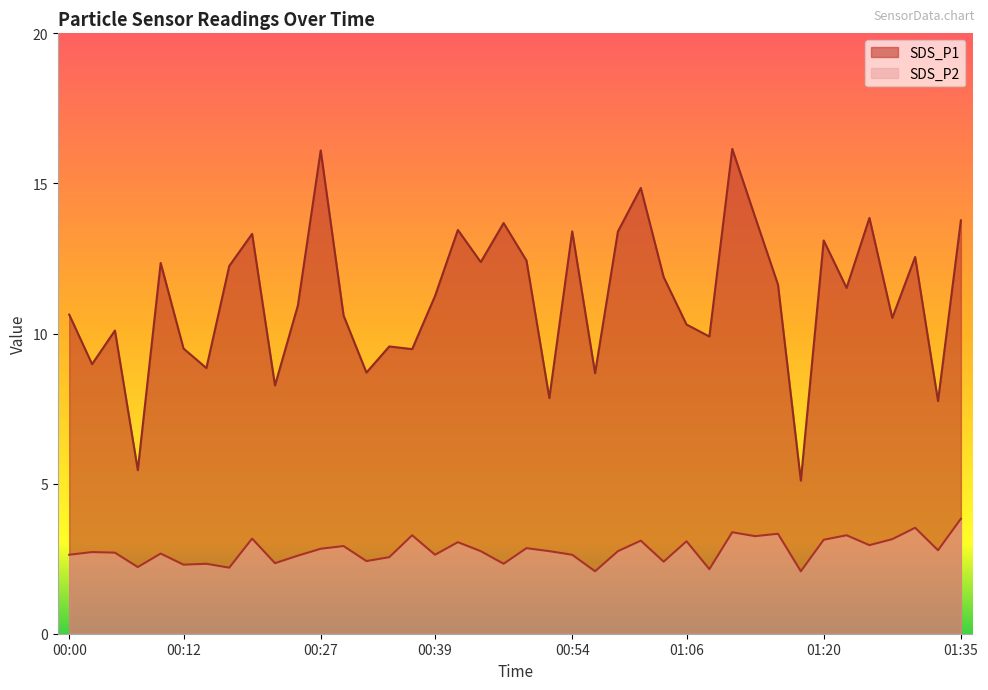

Is it true that SDS_P1 equals 23.9 at 00:27?

False